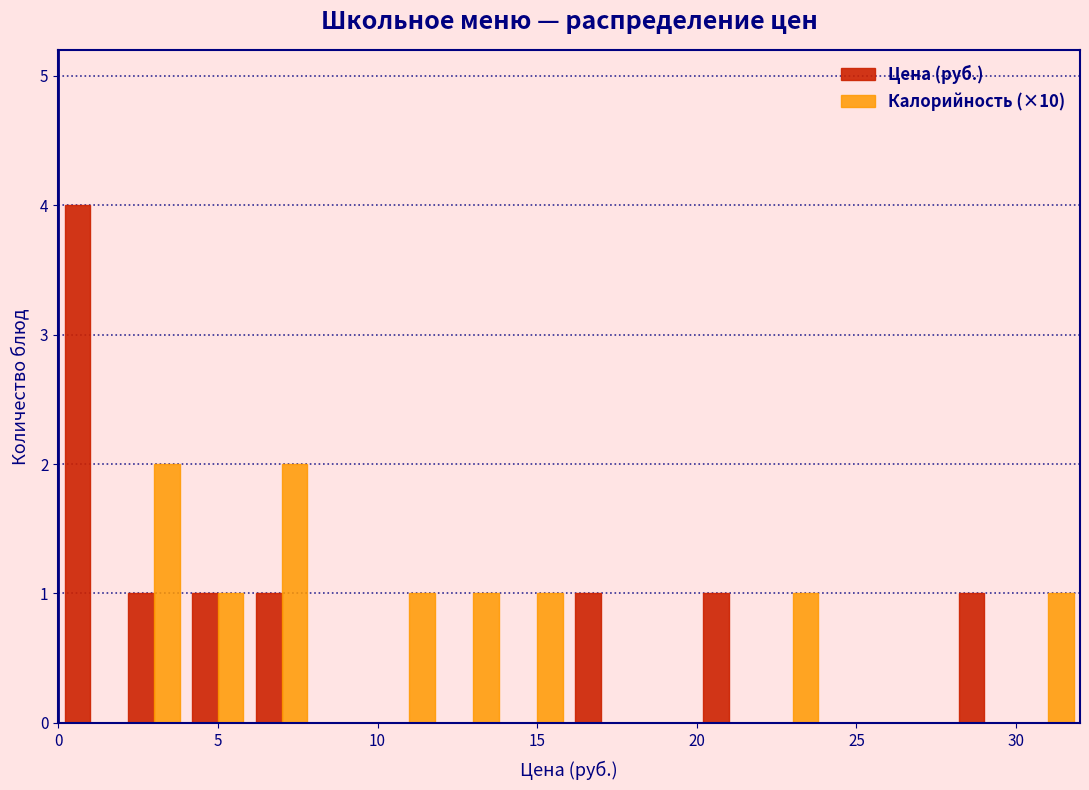

What is the height of the Калорийность (×10) bar covering 2 to 4 on the x-axis? The values are not printed on the chart, so give them approximately, as read against the axis.

2